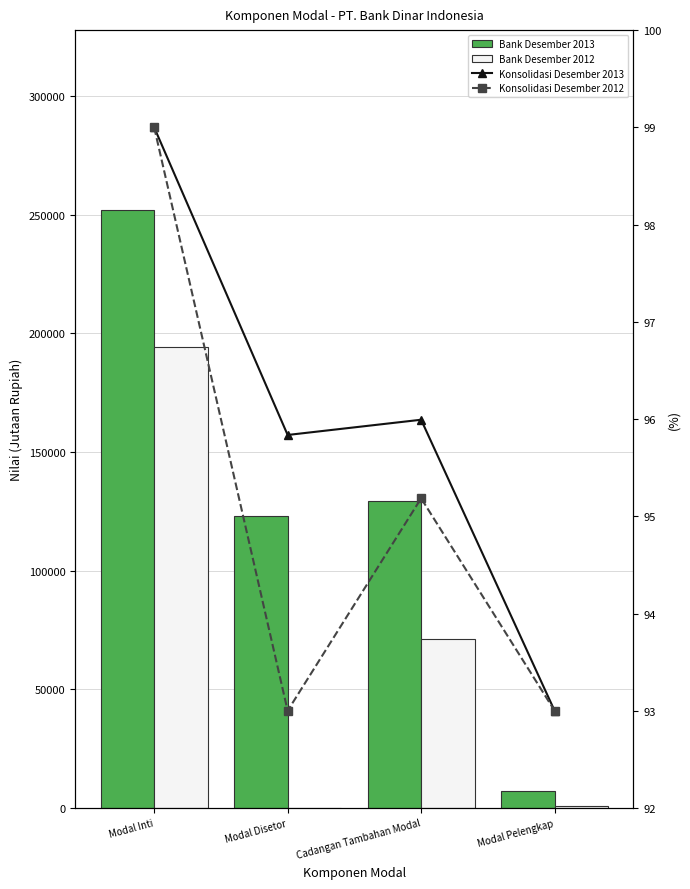

What are all the series names shown in the legend?

Bank Desember 2013, Bank Desember 2012, Konsolidasi Desember 2013, Konsolidasi Desember 2012